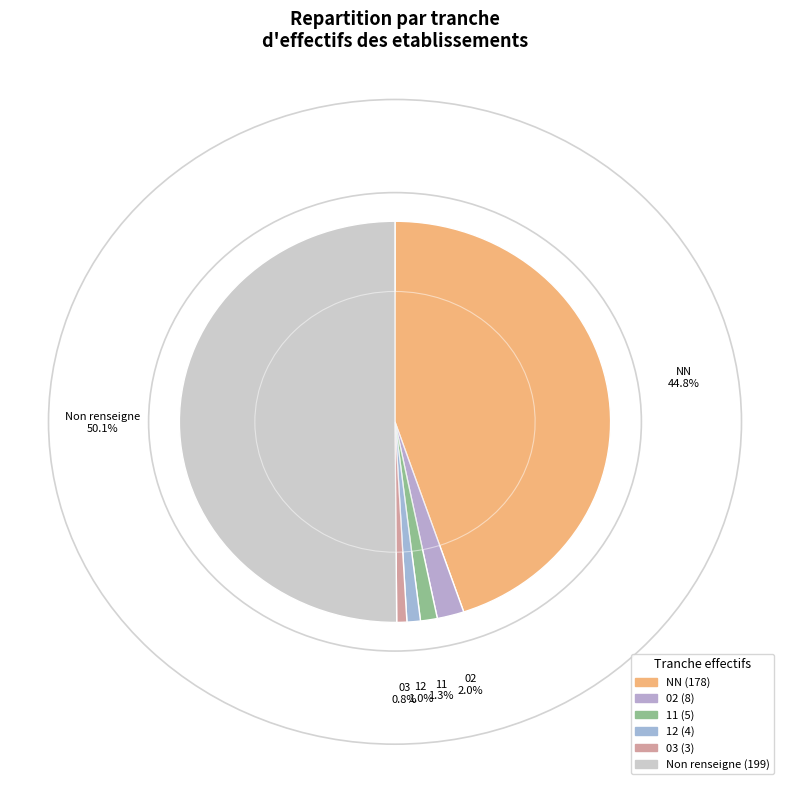

Do 11 and 02 together represent more than half of the pie?

No